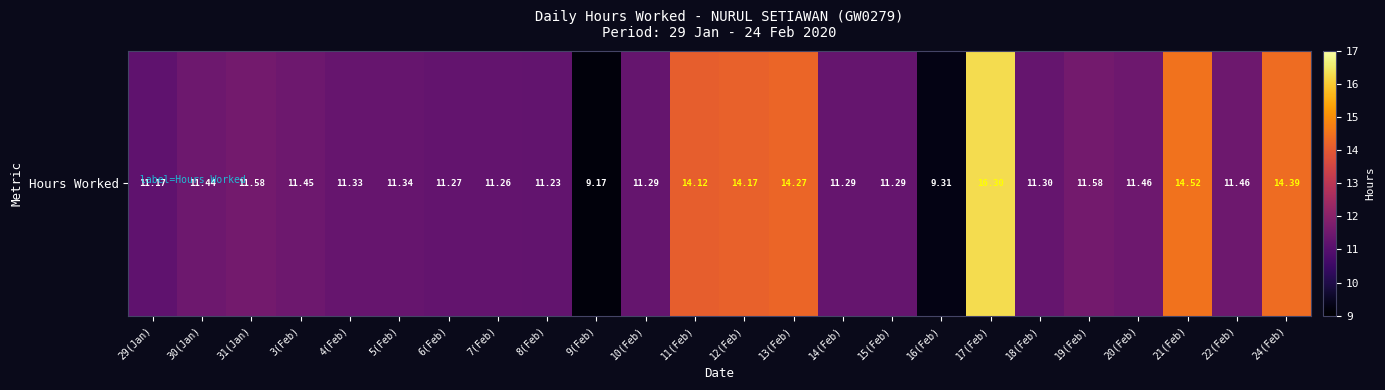

True or false: the data shows 11.3 at 4(Feb).

True